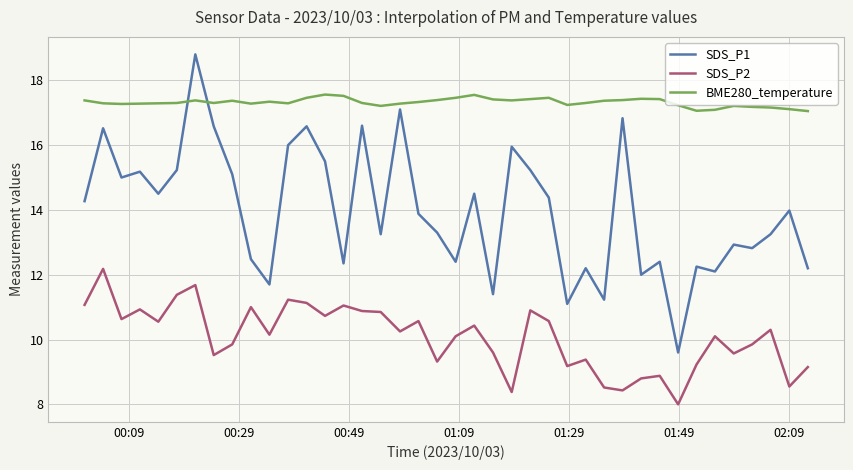

What is the difference between the maximum and minimum values in the BME280_temperature series?

0.5